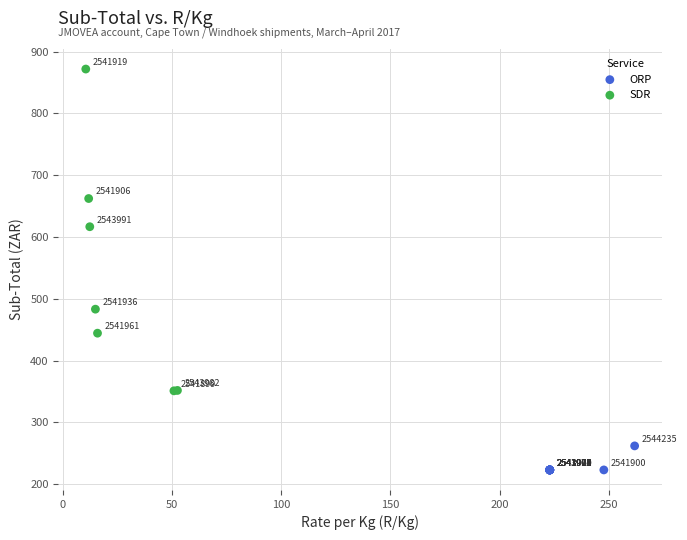

What are all the series names shown in the legend?

ORP, SDR